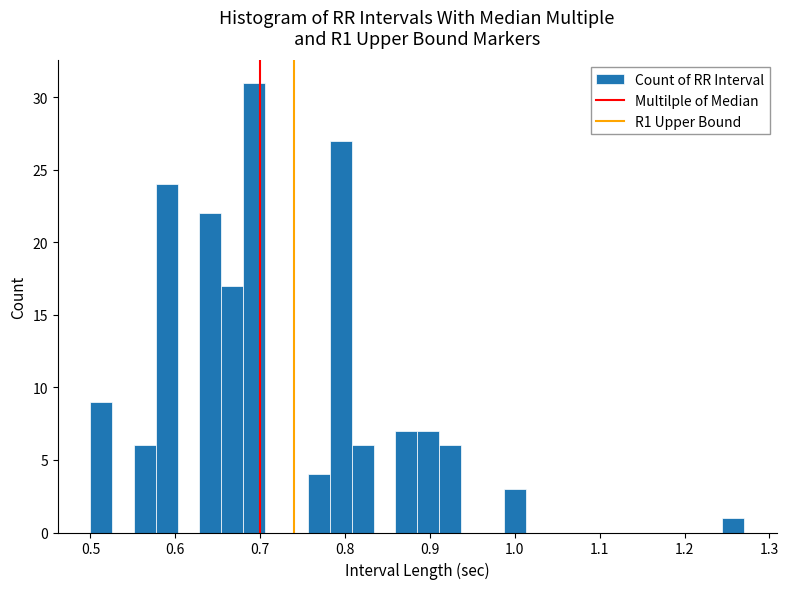

Read against the x-axis, roughly where is the centre of the tallest bar?

0.69